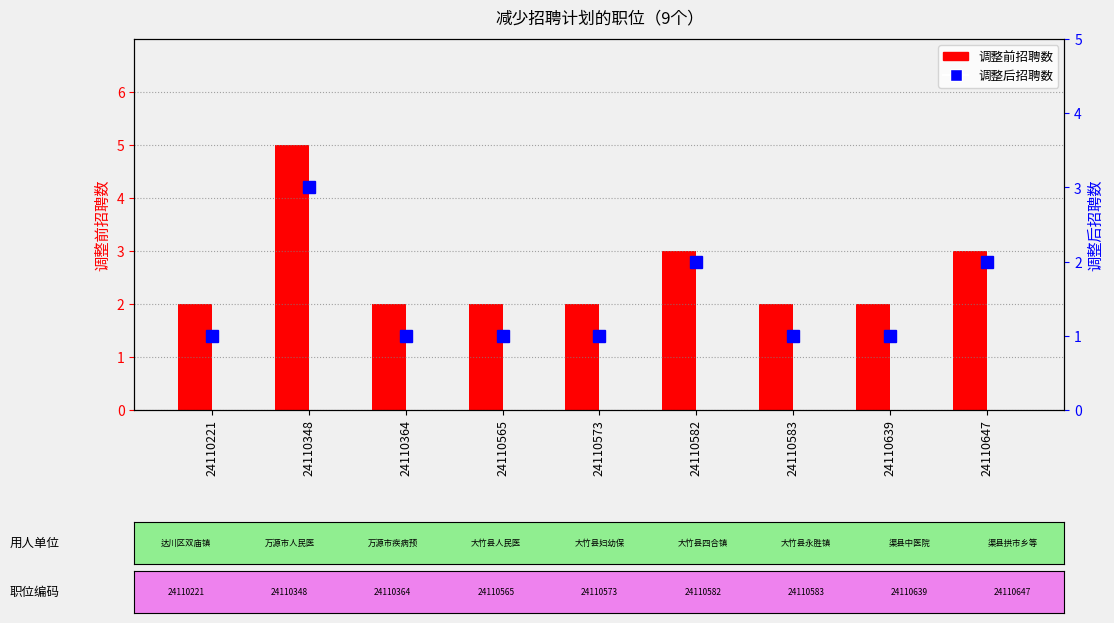

Rank the series at 24110583 from lowest to highest value.

调整后招聘数, 调整前招聘数